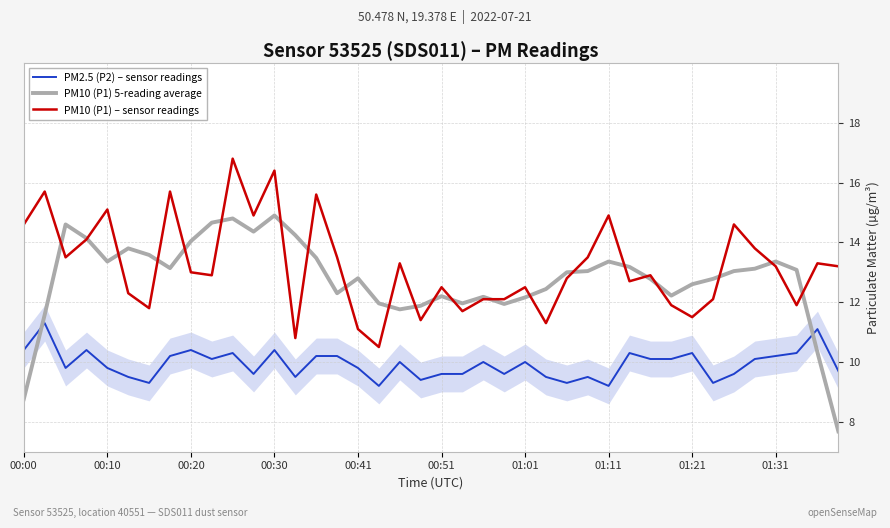

Reading right to left, extract all data points from this chart.

PM2.5 (P2) – sensor readings: 9.7	11.1	10.3	10.2	10.1	9.6	9.3	10.3	10.1	10.1	10.3	9.2	9.5	9.3	9.5	10.0	9.6	10.0	9.6	9.6	9.4	10.0	9.2	9.8	10.2	10.2	9.5	10.4	9.6	10.3	10.1	10.4	10.2	9.3	9.5	9.8	10.4	9.8	11.3	10.4
PM10 (P1) 5-reading average: 7.7	10.3	13.1	13.4	13.1	13.0	12.8	12.6	12.2	12.8	13.2	13.4	13.0	13.0	12.4	12.2	11.9	12.2	12.0	12.2	11.9	11.8	12.0	12.8	12.3	13.5	14.2	14.9	14.4	14.8	14.7	14.0	13.1	13.6	13.8	13.4	14.1	14.6	11.6	8.8
PM10 (P1) – sensor readings: 13.2	13.3	11.9	13.2	13.8	14.6	12.1	11.5	11.9	12.9	12.7	14.9	13.5	12.8	11.3	12.5	12.1	12.1	11.7	12.5	11.4	13.3	10.5	11.1	13.5	15.6	10.8	16.4	14.9	16.8	12.9	13.0	15.7	11.8	12.3	15.1	14.1	13.5	15.7	14.6